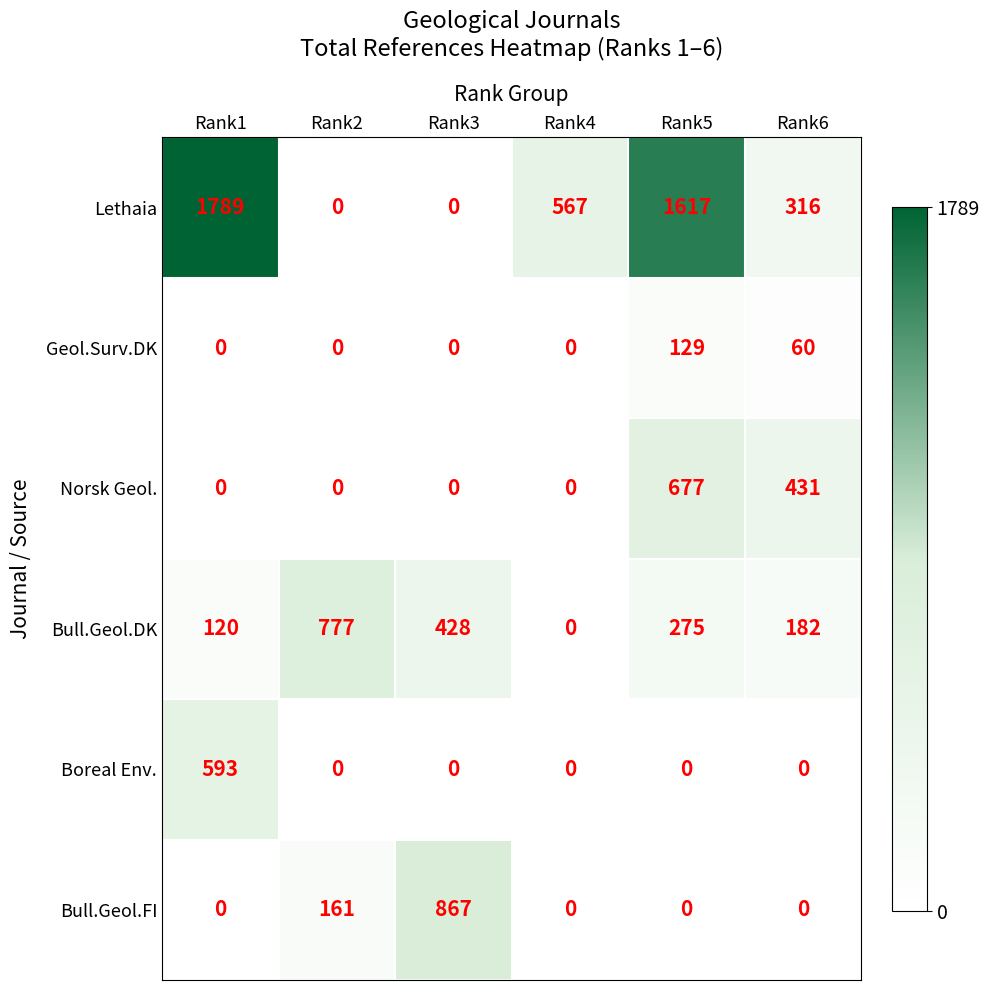

The value of Lethaia at Rank6 is 316. True or false?

True